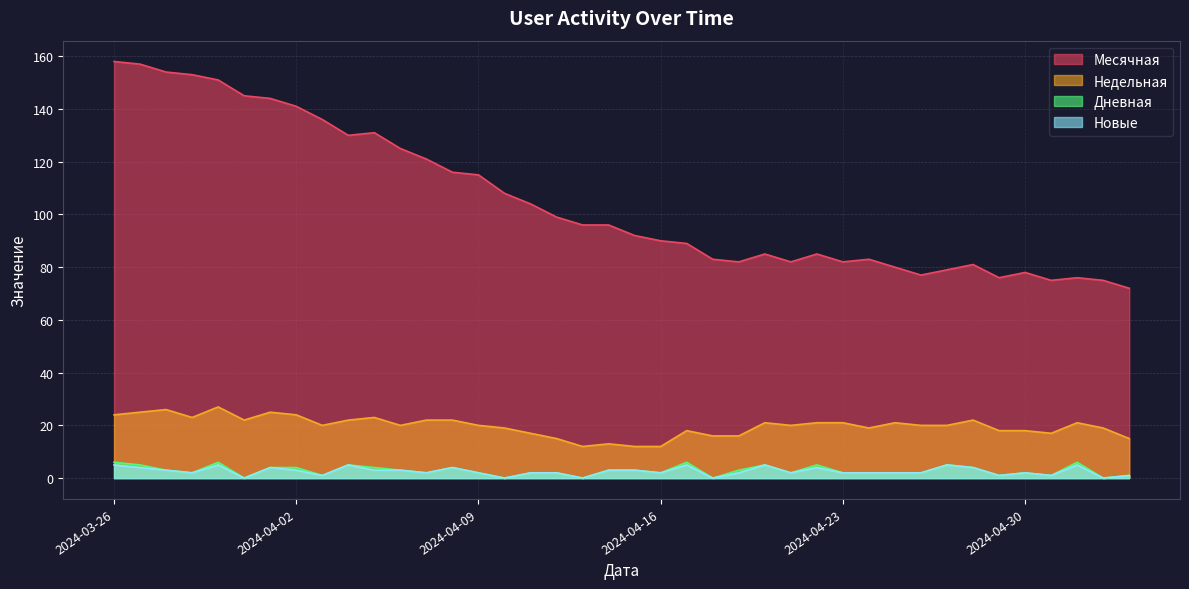

The value of Дневная at 2024-04-04 is 1. True or false?

False